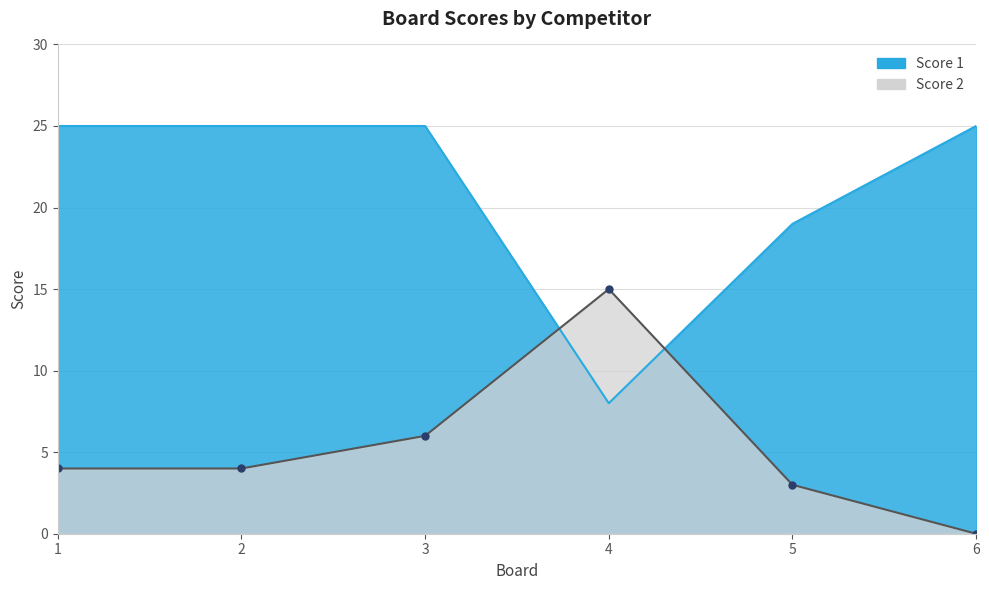

Where is the first local minimum for Score 1?

4